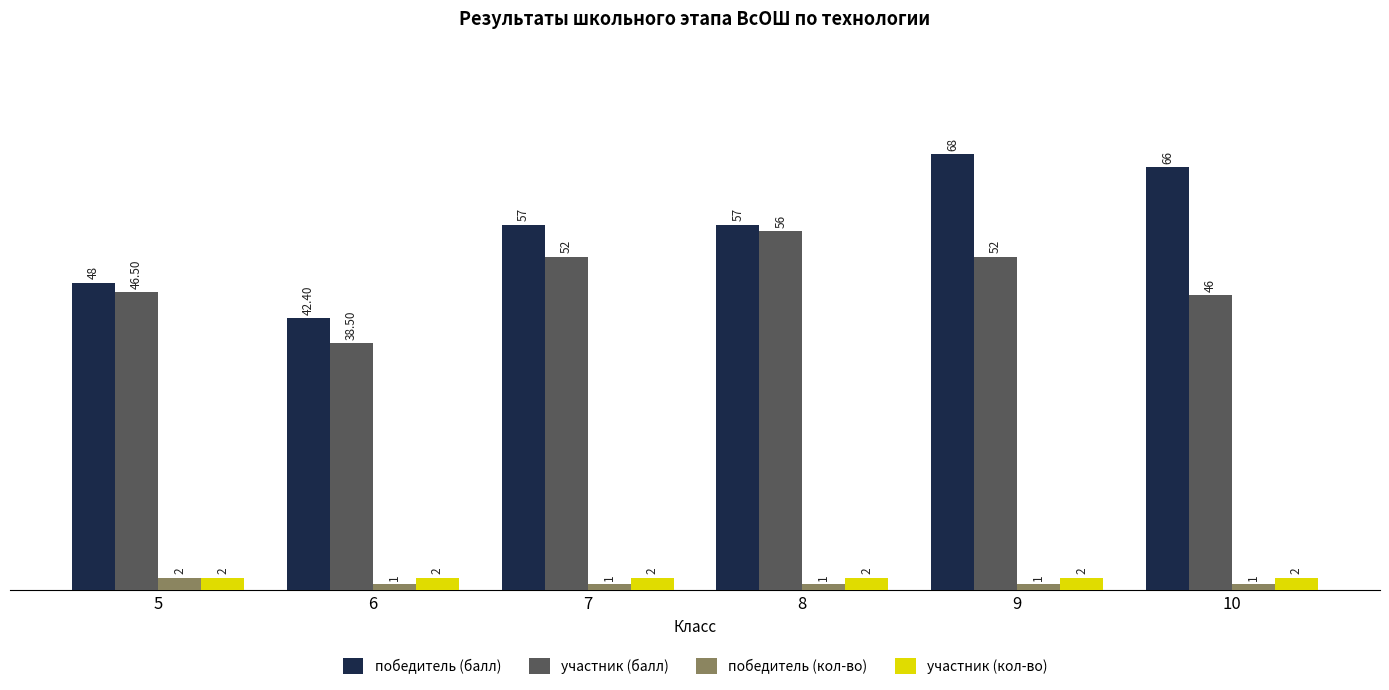

Which category has the lowest value in the победитель (балл) series?

6